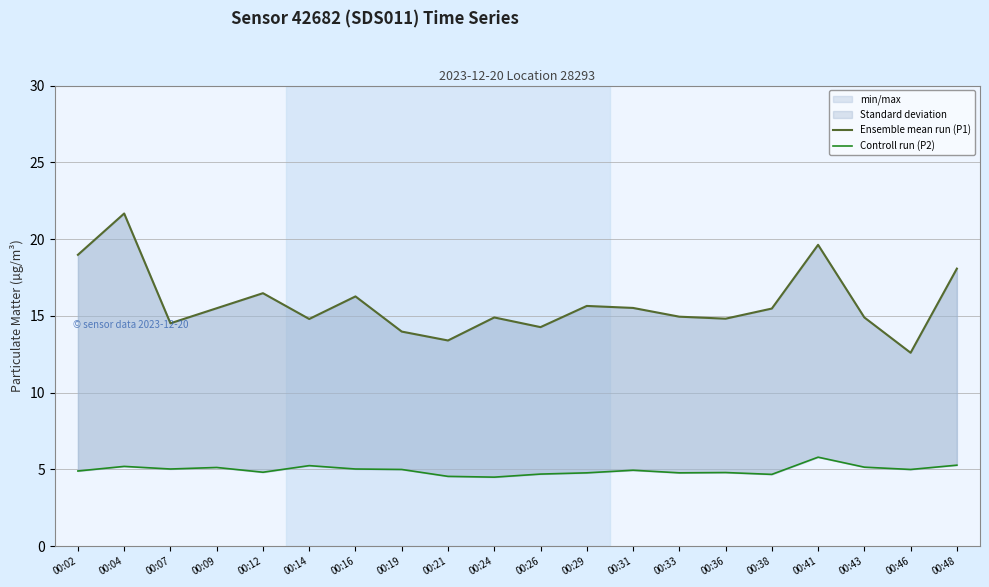

Reading left to right, list all the values displayed in this chart.

Ensemble mean run (P1): 00:02=19.0	00:04=21.7	00:07=14.5	00:09=15.5	00:12=16.5	00:14=14.8	00:16=16.3	00:19=14.0	00:21=13.4	00:24=14.9	00:26=14.3	00:29=15.7	00:31=15.5	00:33=14.9	00:36=14.8	00:38=15.5	00:41=19.6	00:43=14.9	00:46=12.6	00:48=18.1
Controll run (P2): 00:02=4.9	00:04=5.2	00:07=5.0	00:09=5.1	00:12=4.8	00:14=5.2	00:16=5.0	00:19=5.0	00:21=4.5	00:24=4.5	00:26=4.7	00:29=4.8	00:31=5.0	00:33=4.8	00:36=4.8	00:38=4.7	00:41=5.8	00:43=5.2	00:46=5.0	00:48=5.3